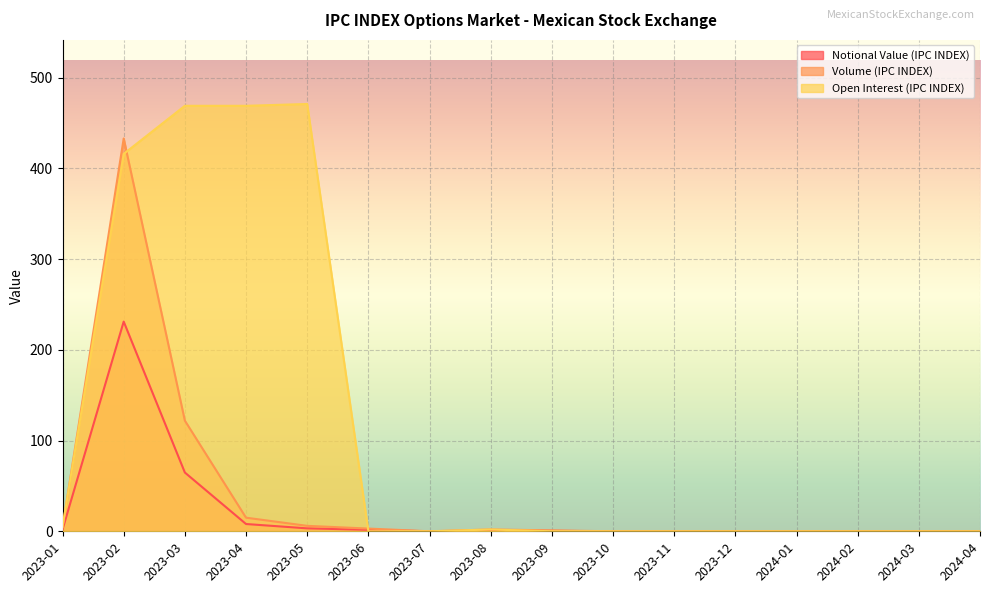

What are all the series names shown in the legend?

Notional Value (IPC INDEX), Volume (IPC INDEX), Open Interest (IPC INDEX)